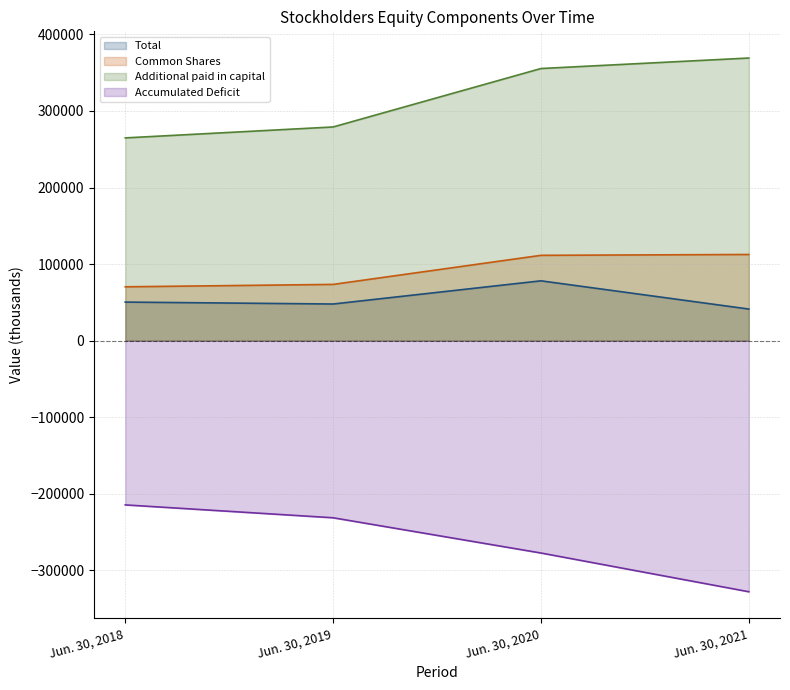

The value of Accumulated Deficit at Jun. 30, 2019 is -231218. True or false?

True